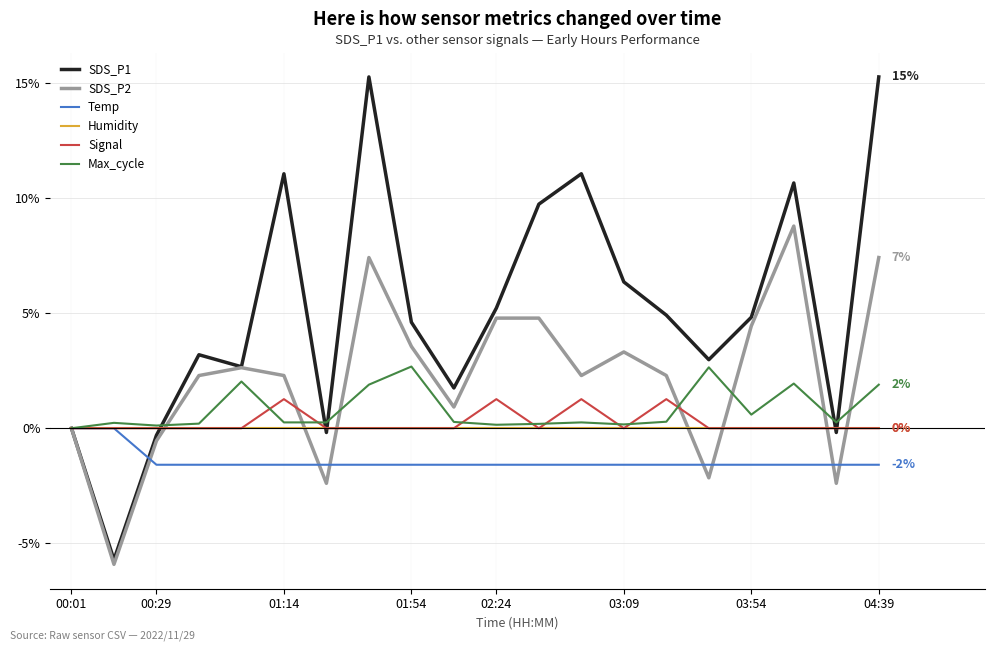

What is the average value of the Signal series?

0.3